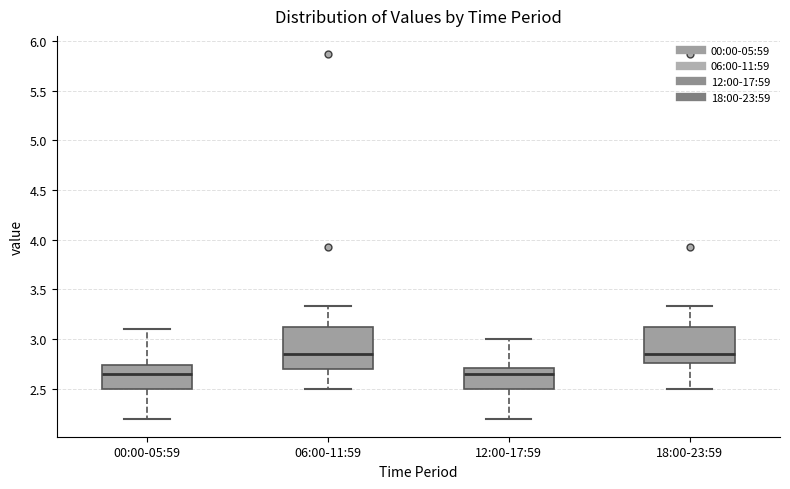

Comparing the boxes themselves (not the whiskers), which one is the tallest?

06:00-11:59